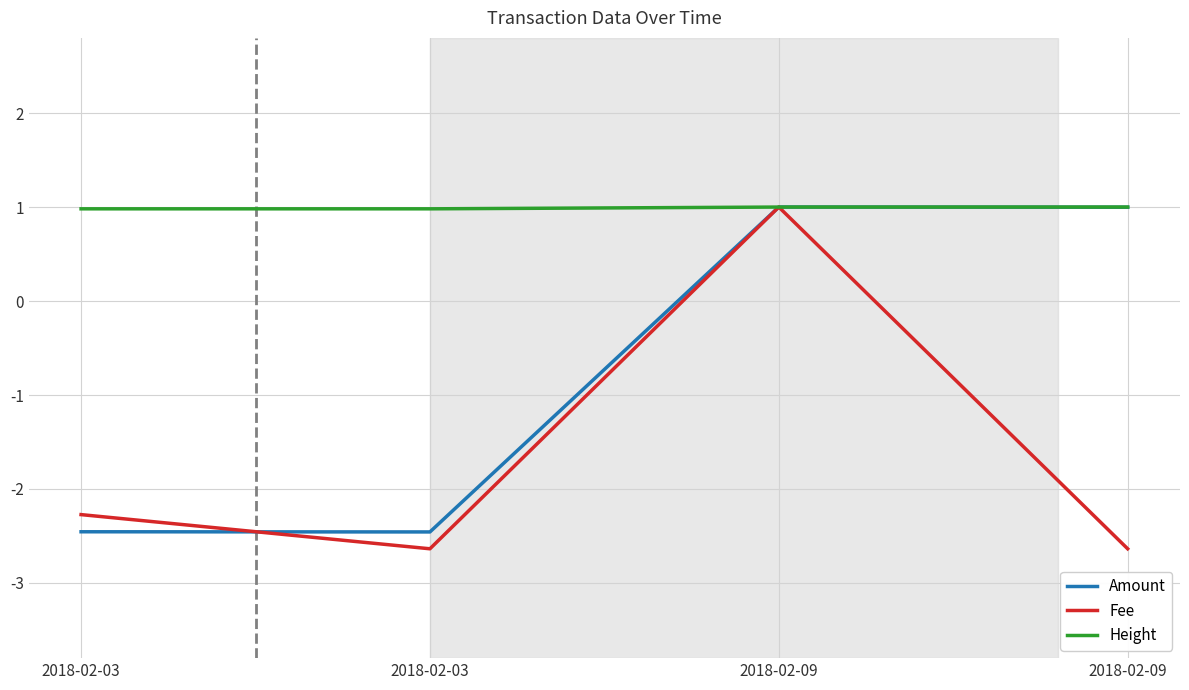

Between 2018-02-09 and 2018-02-03, which is larger?

2018-02-09